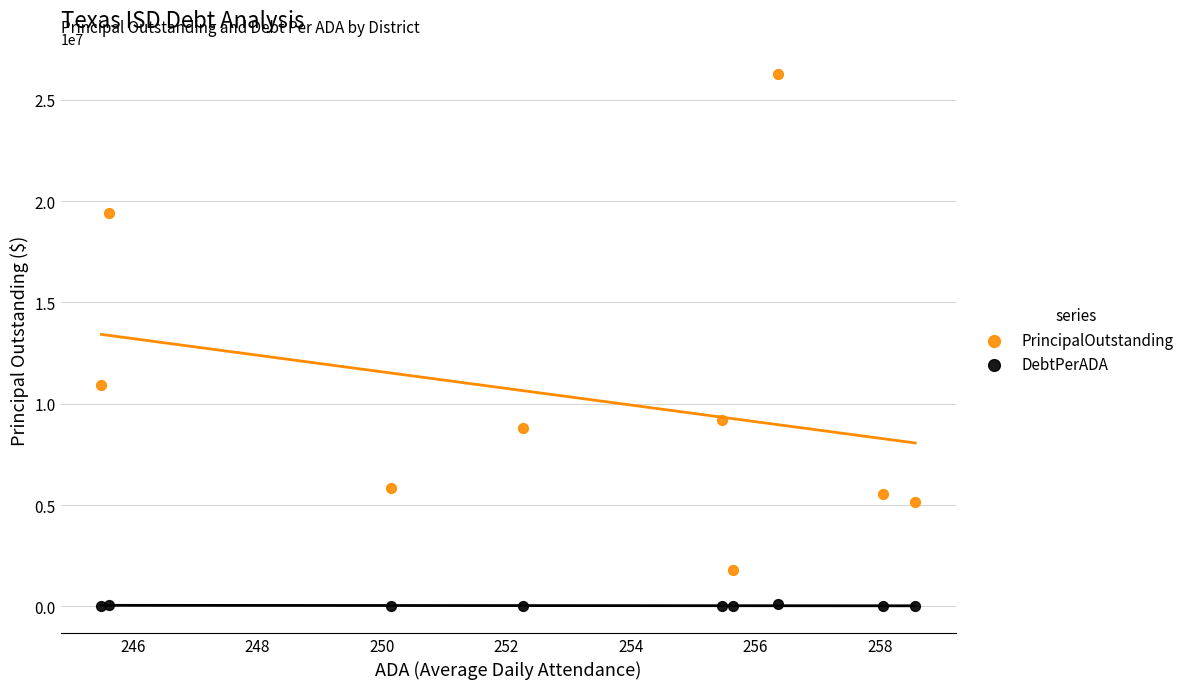

Which series has the largest Y range (max minus min)?

PrincipalOutstanding